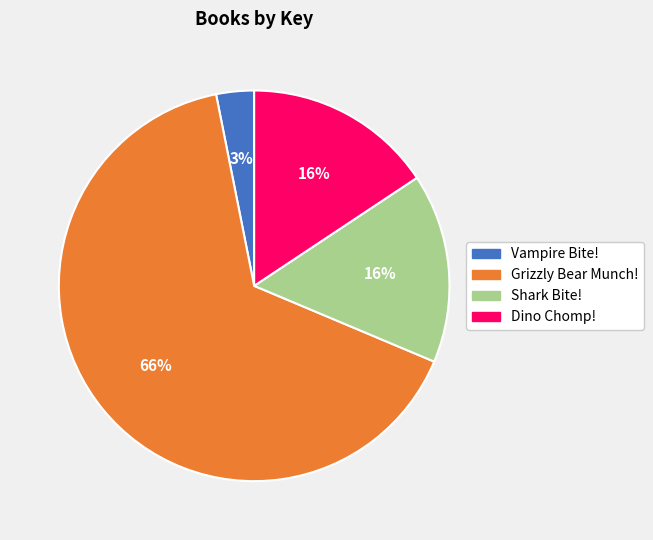

Does Vampire Bite! represent more than half of the total?

No